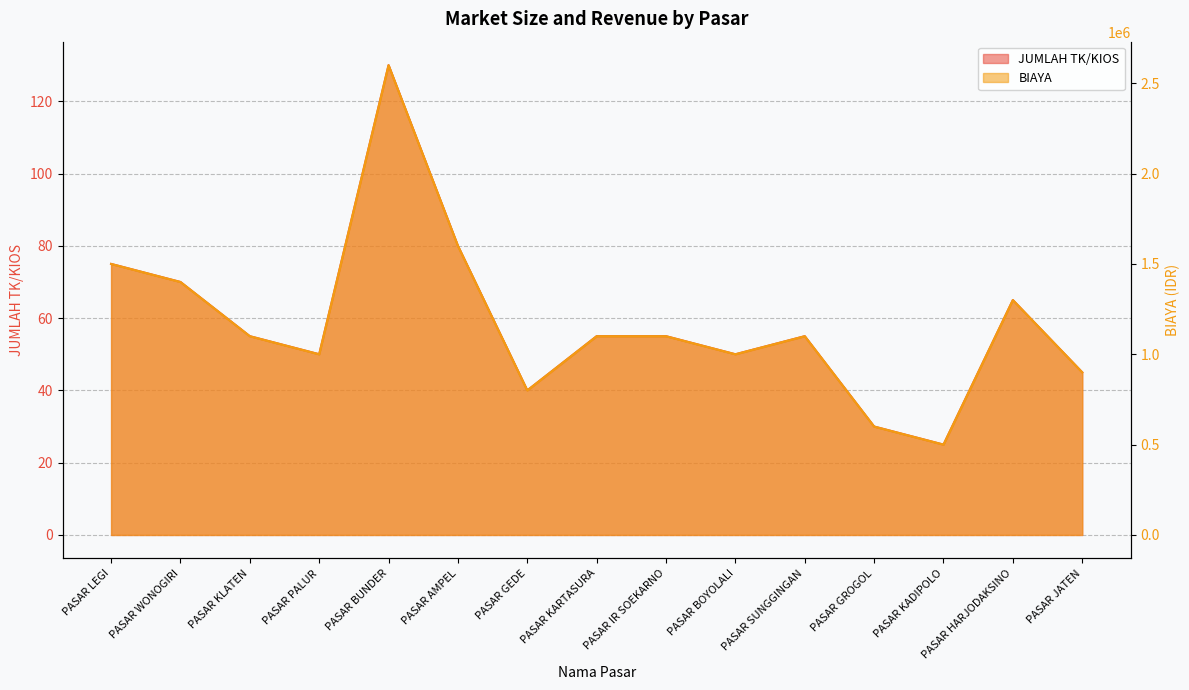

What is the sum of all JUMLAH TK/KIOS values?

880